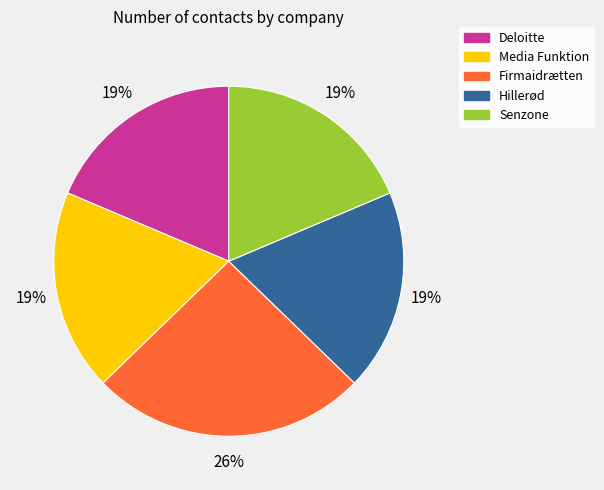

Do Senzone and Media Funktion together represent more than half of the pie?

No